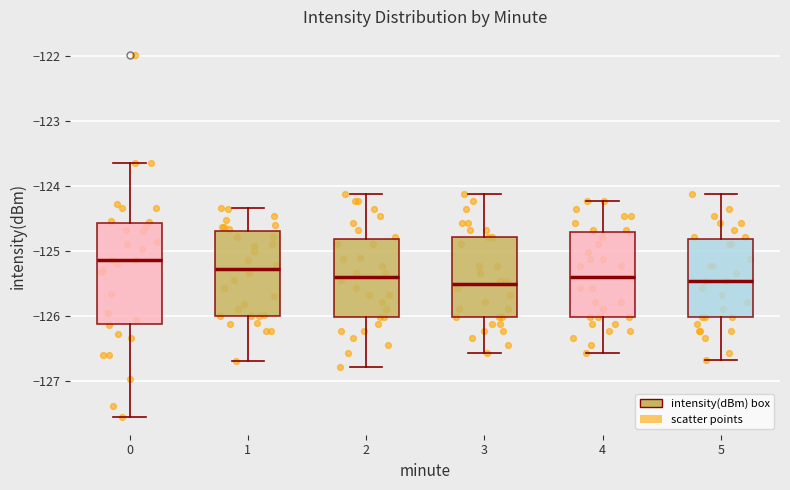

Which box is the tallest, from its lower edge to its upper edge?

0